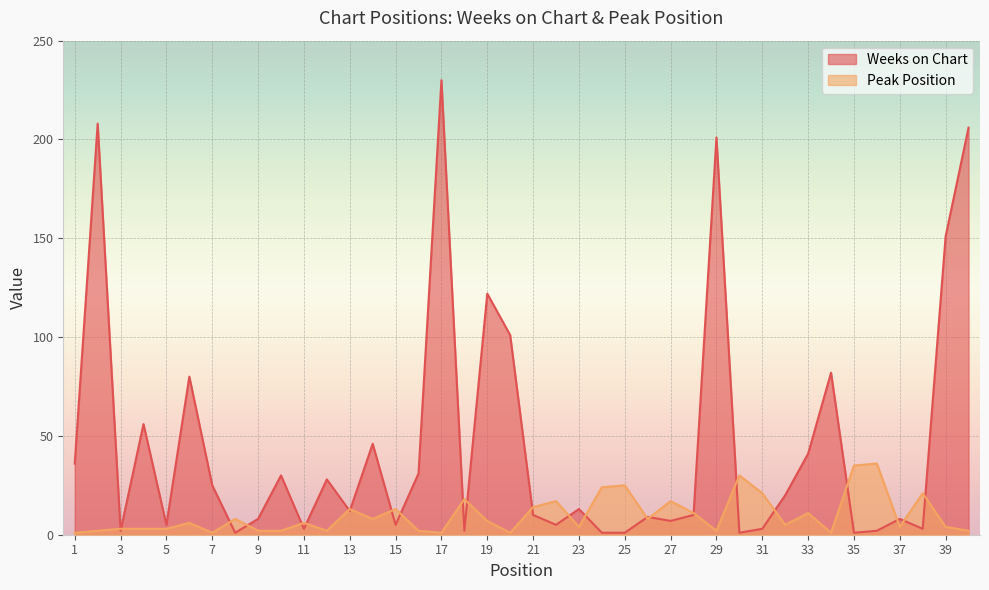

Is the value of Weeks on Chart at 15 greater than the value of Peak Position at 40?

Yes